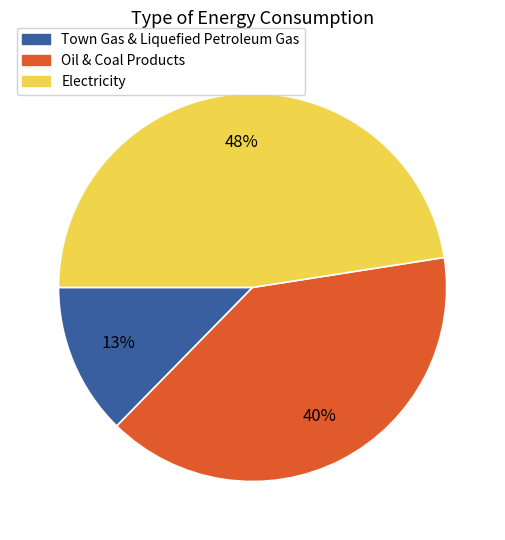

Is there any slice that represents more than half of the pie?

No